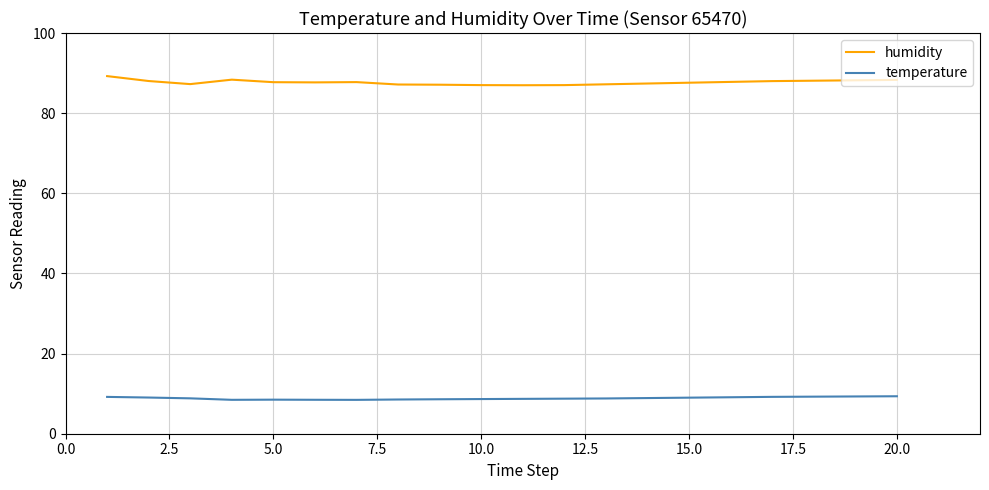

Does the chart have visible grid lines?

Yes